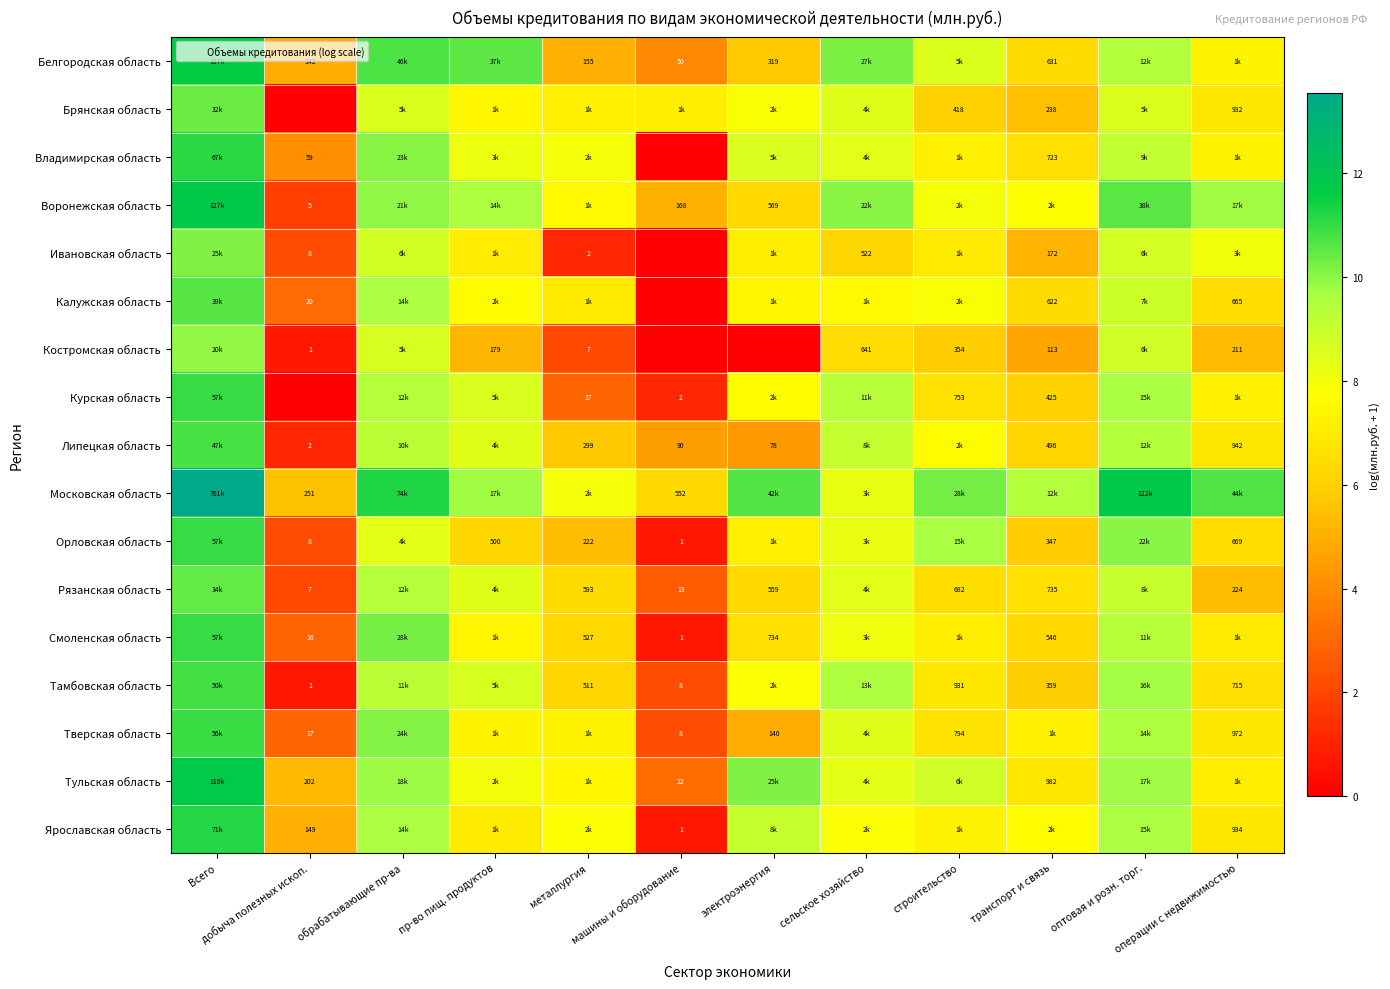

Where is Орловская область nearest to the value 5?

металлургия